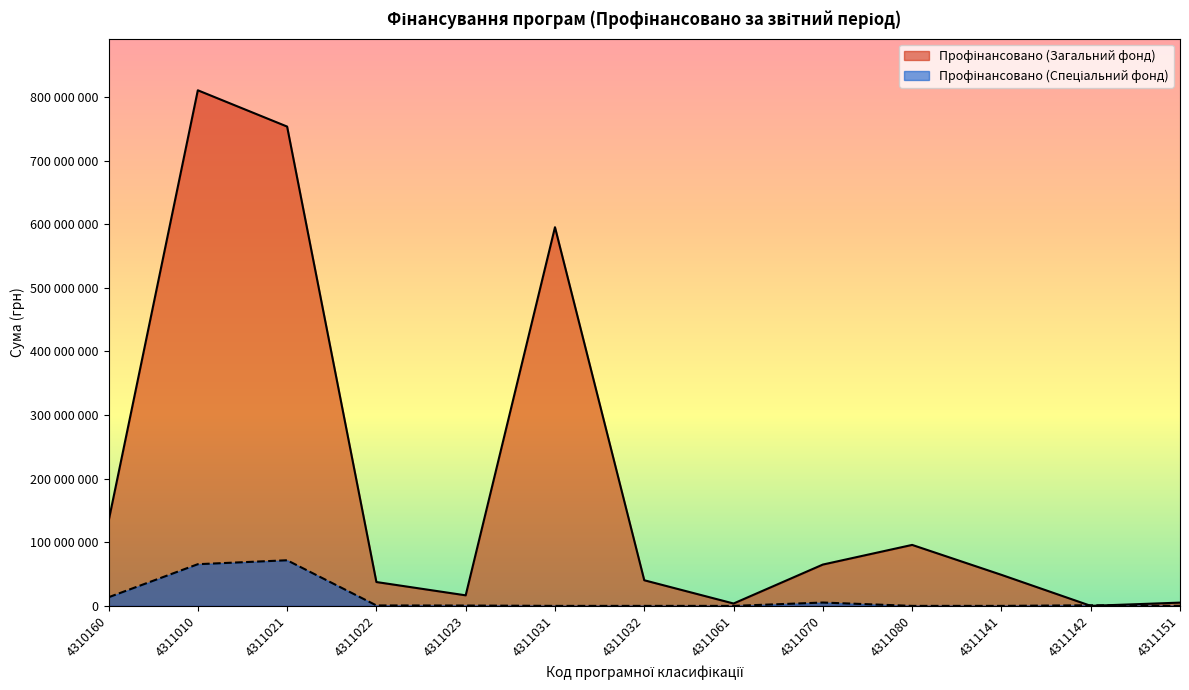

True or false: Профінансовано (Загальний фонд) and Профінансовано (Спеціальний фонд) intersect in this chart.

True